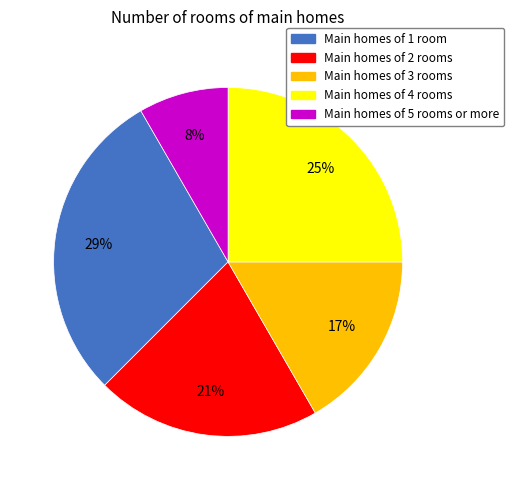

Count the number of slices in the pie.

5